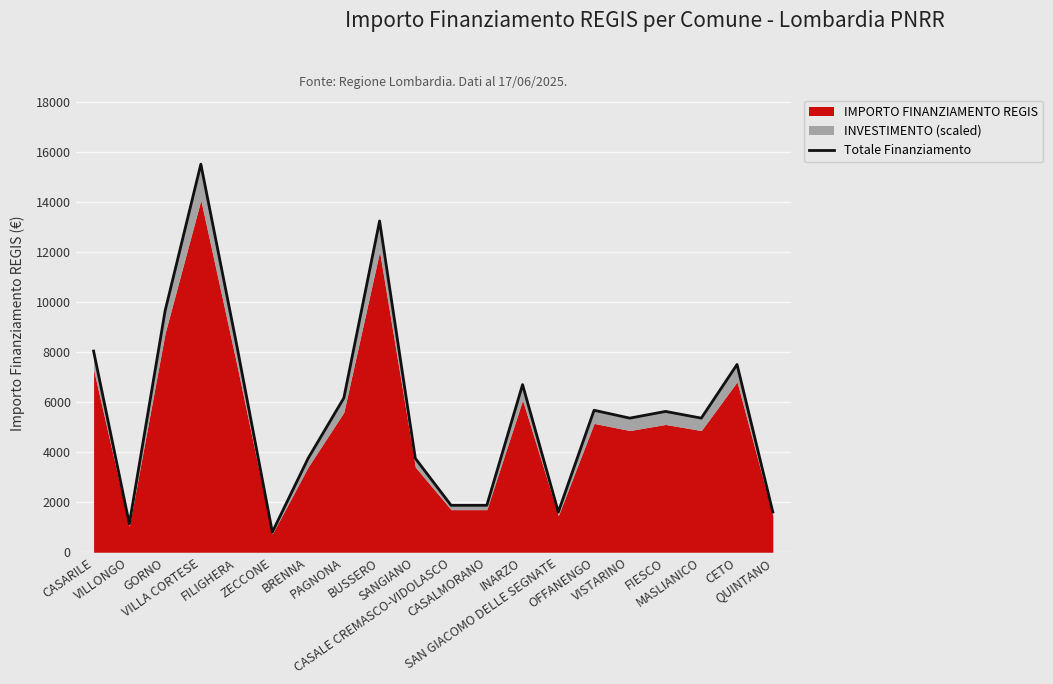

Approximately how many times larger is the value at BRENNA compared to CASARILE?

0.5